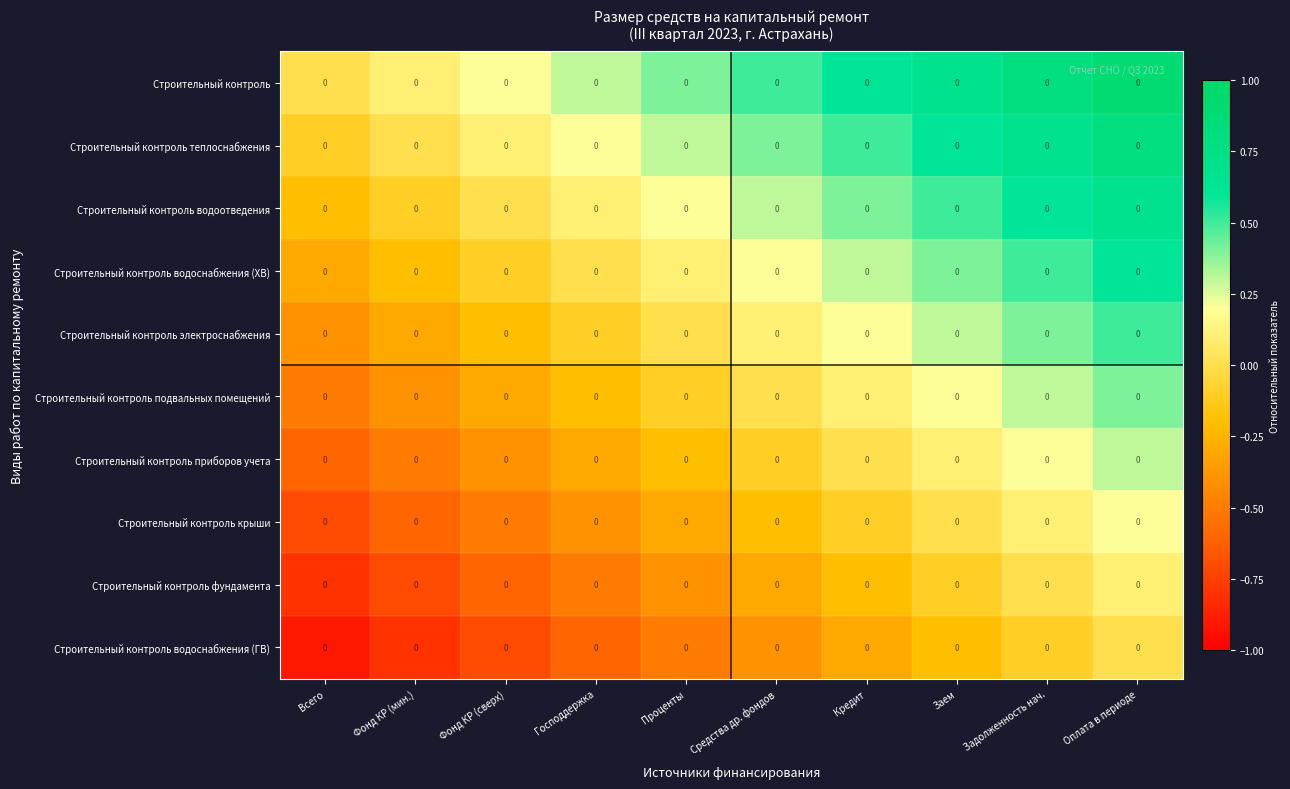

At how many categories does at least one series exceed 0?

9